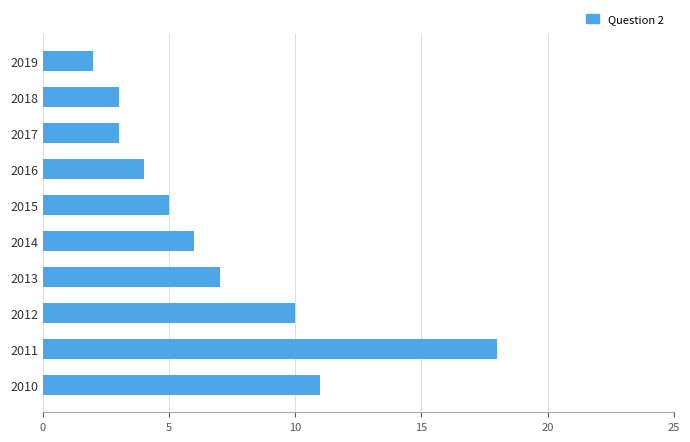

What is the maximum value shown in the chart?

18